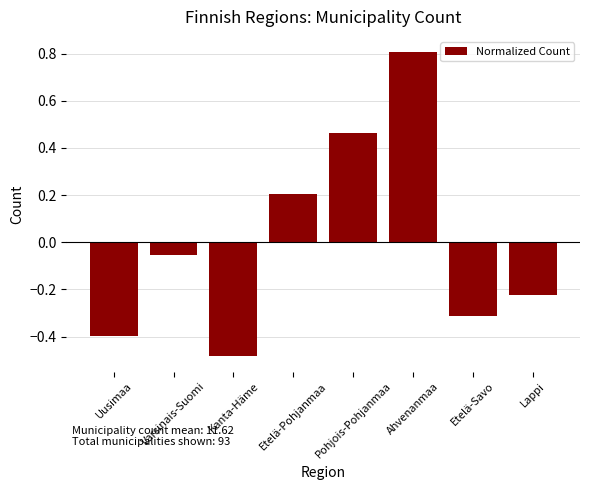

What is the maximum value shown in the chart?

0.8